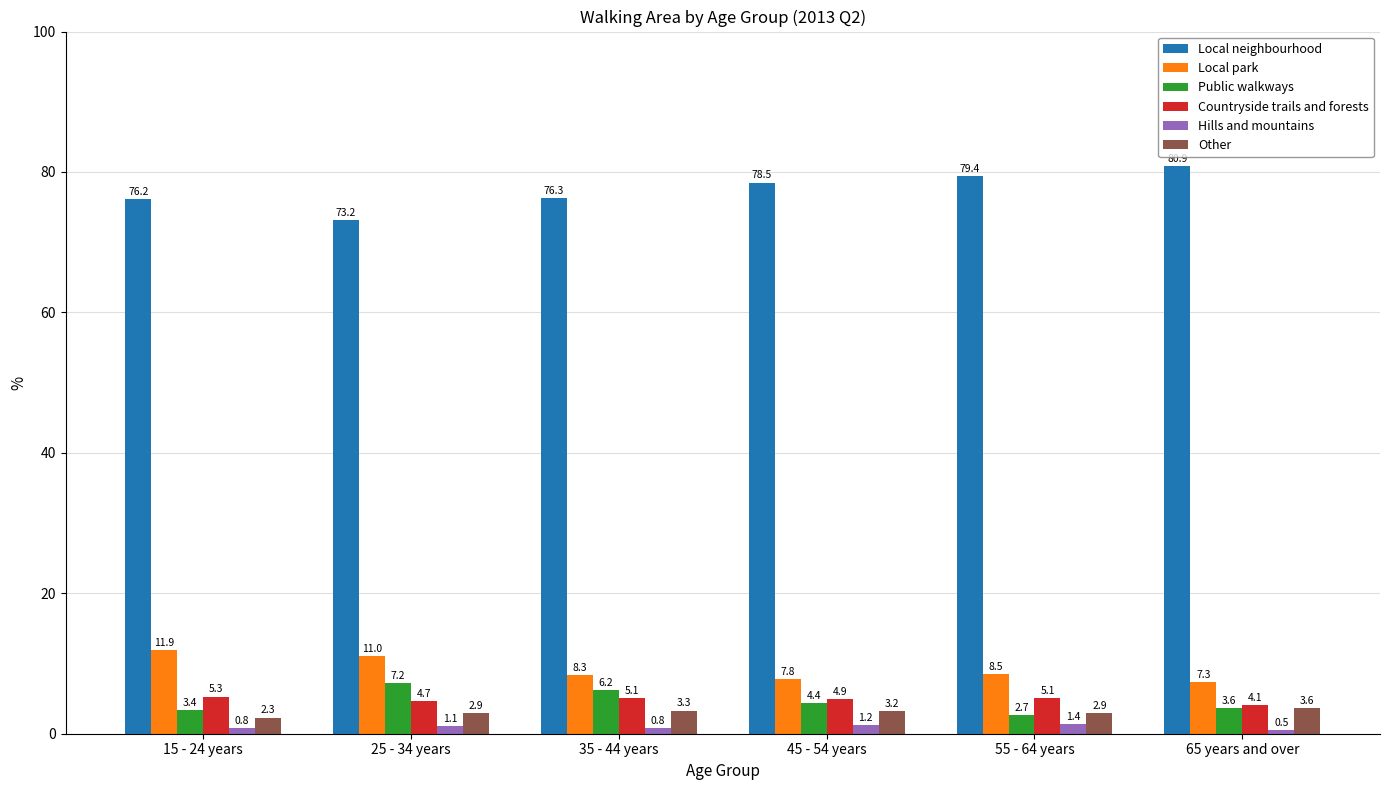

Reading left to right, transcribe all the data shown in this chart.

Local neighbourhood: 76.2	73.2	76.3	78.5	79.4	80.9
Local park: 11.9	11.0	8.3	7.8	8.5	7.3
Public walkways: 3.4	7.2	6.2	4.4	2.7	3.6
Countryside trails and forests: 5.3	4.7	5.1	4.9	5.1	4.1
Hills and mountains: 0.8	1.1	0.8	1.2	1.4	0.5
Other: 2.3	2.9	3.3	3.2	2.9	3.6